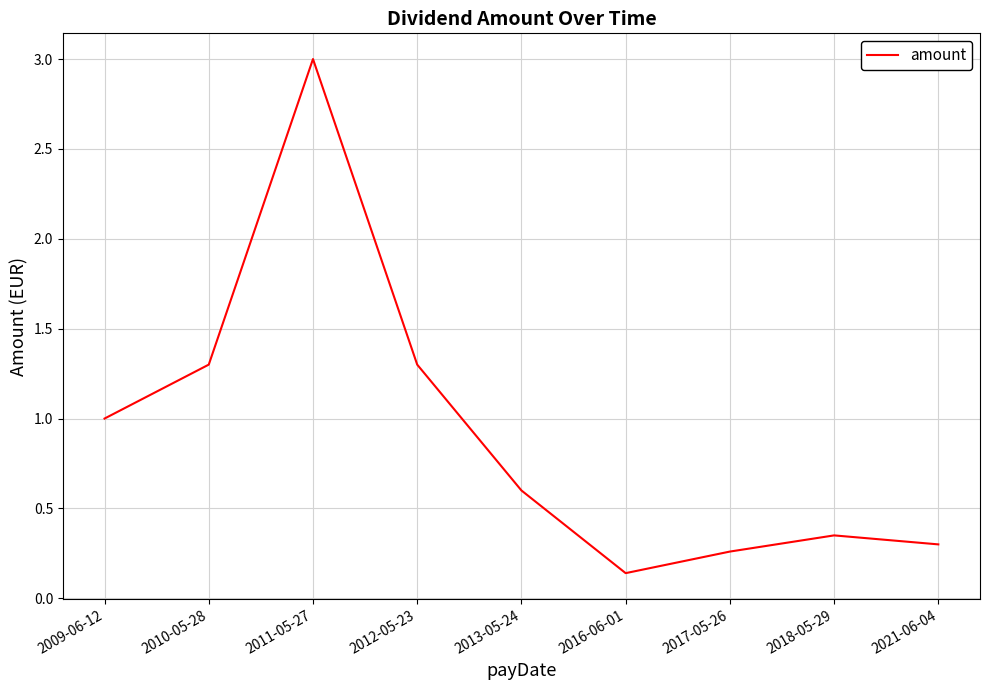

What is the change in value from 2016-06-01 to 2018-05-29?

+0.2